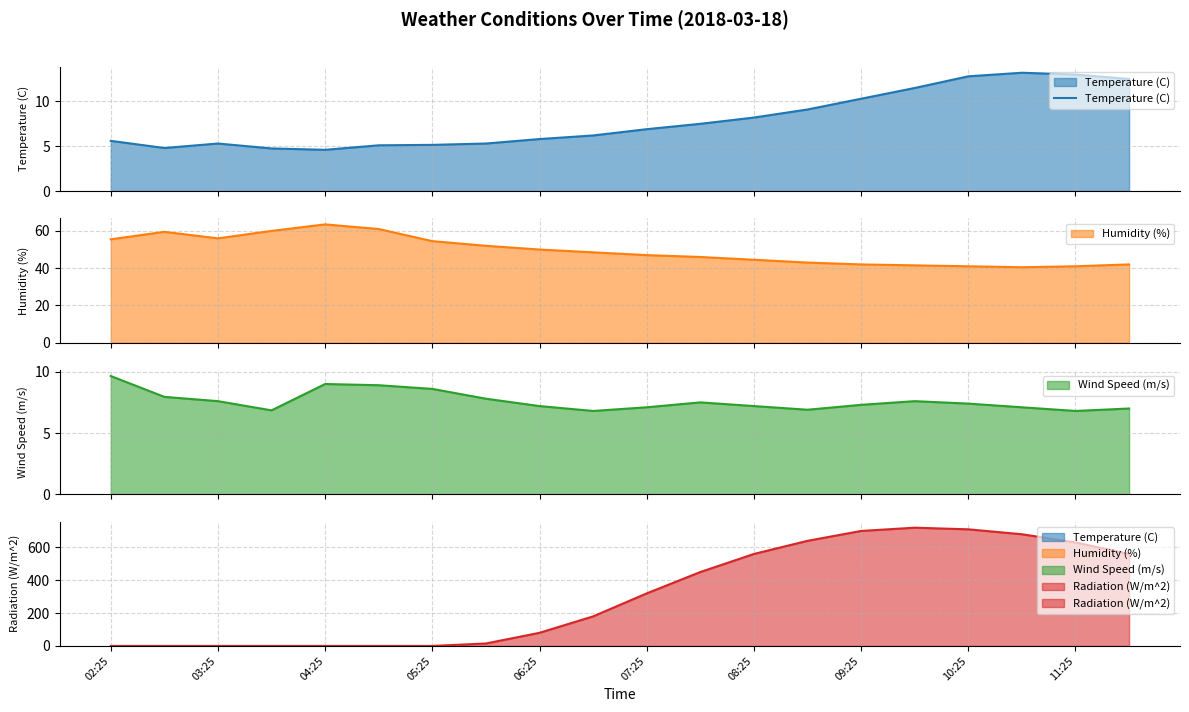

How many points are higher than both their immediate neighbors (excluding endpoints)?

2